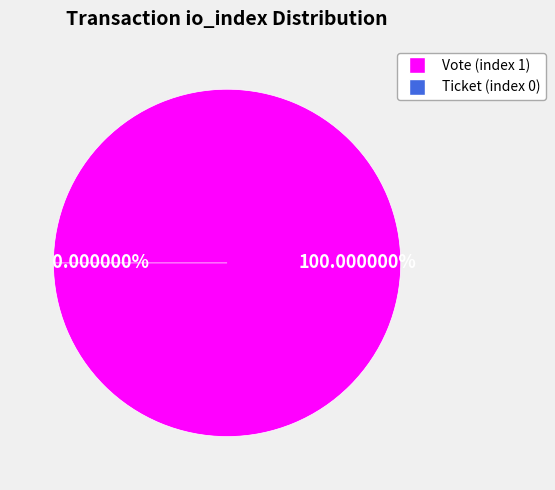

True or false: Ticket (index 0) accounts for 0% of the total.

True